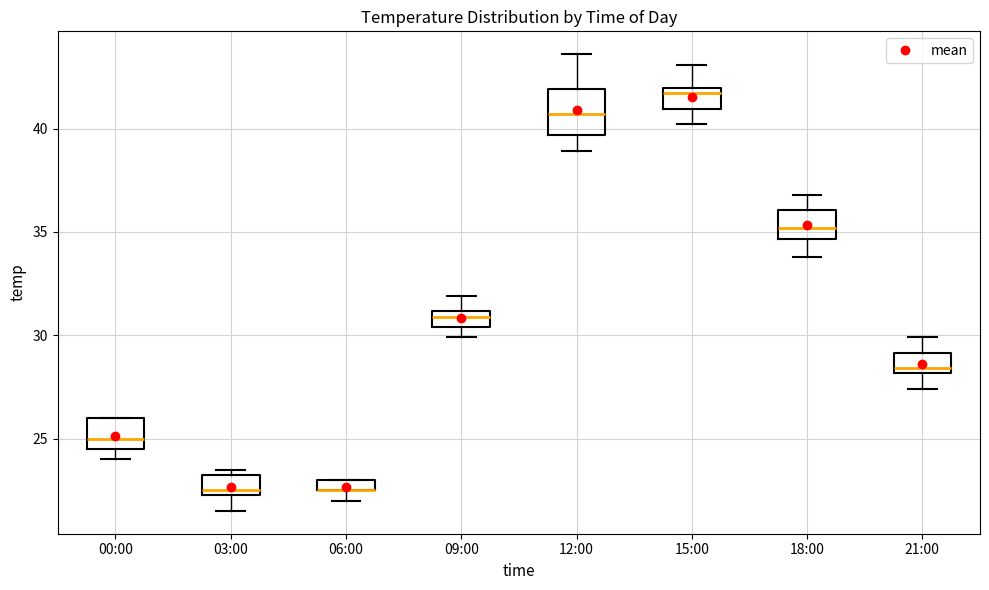

Comparing the boxes themselves (not the whiskers), which one is the tallest?

12:00